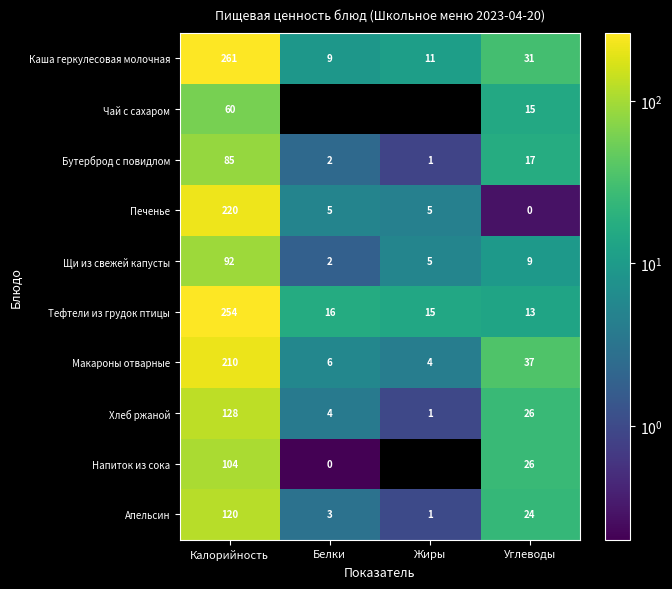

Is the value of Апельсин at Углеводы greater than the value of Напиток из сока at Углеводы?

No